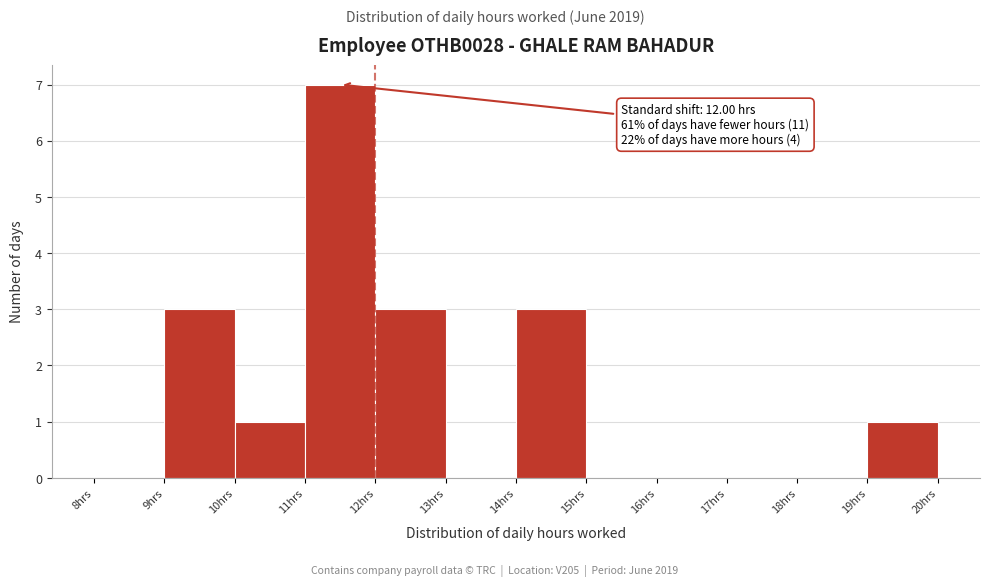

Over which range of the x-axis is the bar tallest?

11 to 12